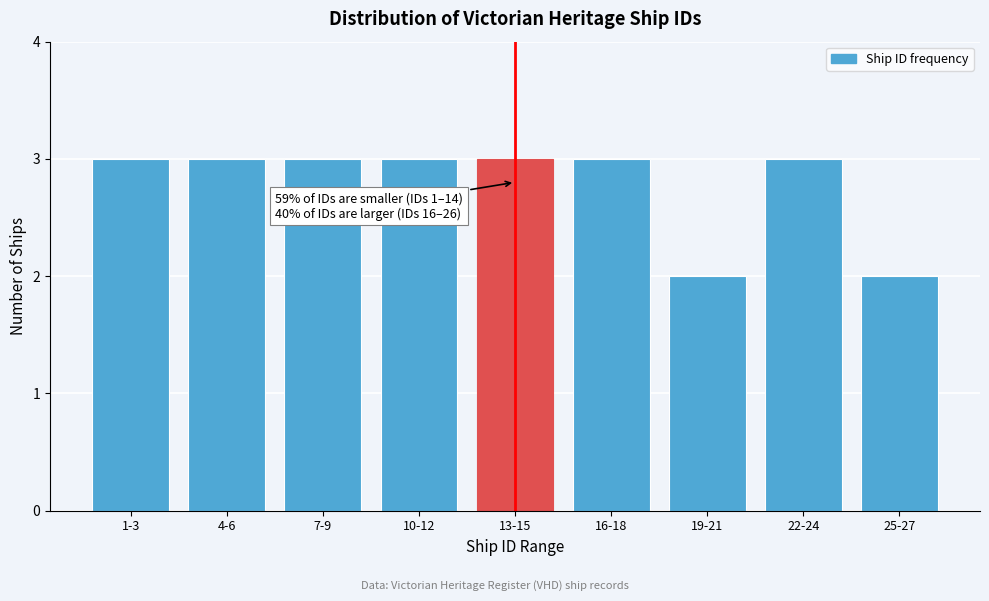

Reading right to left, transcribe all the data shown in this chart.

25-27=2	22-24=3	19-21=2	16-18=3	13-15=3	10-12=3	7-9=3	4-6=3	1-3=3